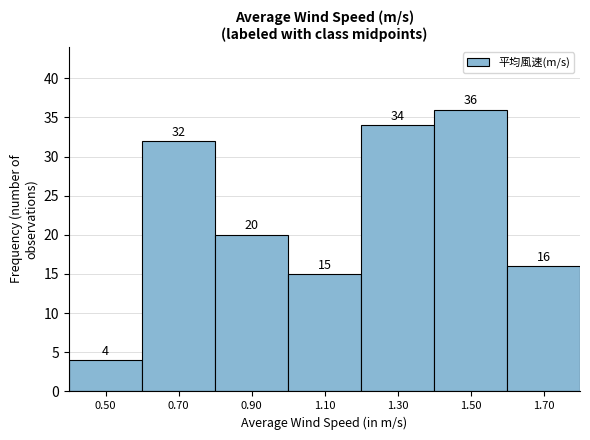

Which range on the x-axis has the tallest bar?

1.4 to 1.6